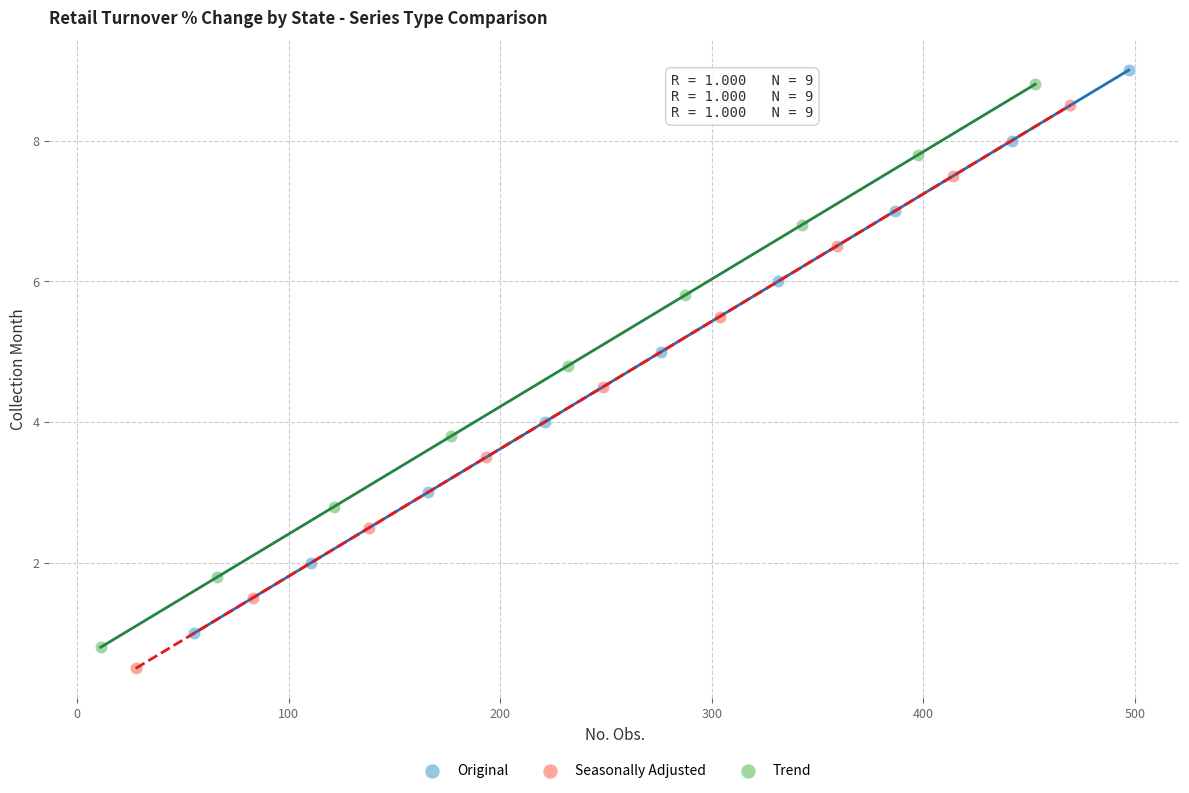

Which series reaches the minimum Y coordinate?

Seasonally Adjusted